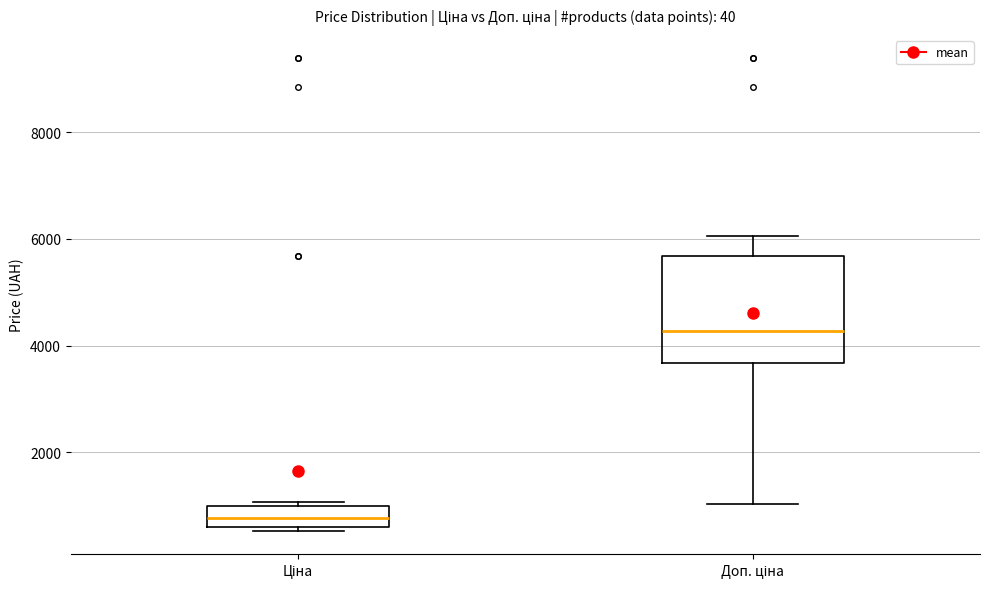

Reading left to right, transcribe this box plot: for each box, give where its median line is, the range the box spans, and where its two whiskers end, as read against the y-axis. The values are not printed on the chart, so give them approximately, as read against the axis.

Ціна: median 800, box 600 to 1000, whiskers 600 (just below the box's lower edge) to 1000 (just above the box's upper edge)
Доп. ціна: median 4200, box 3600 to 5600, whiskers 1000 to 6000